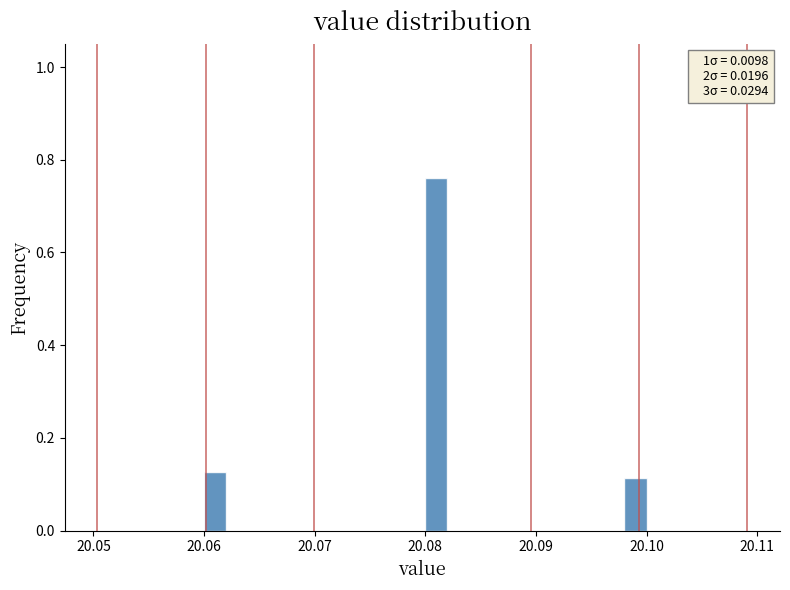

Around what value on the x-axis is the tallest bar? Give the approximate position of its centre, as read against the axis.

20.081